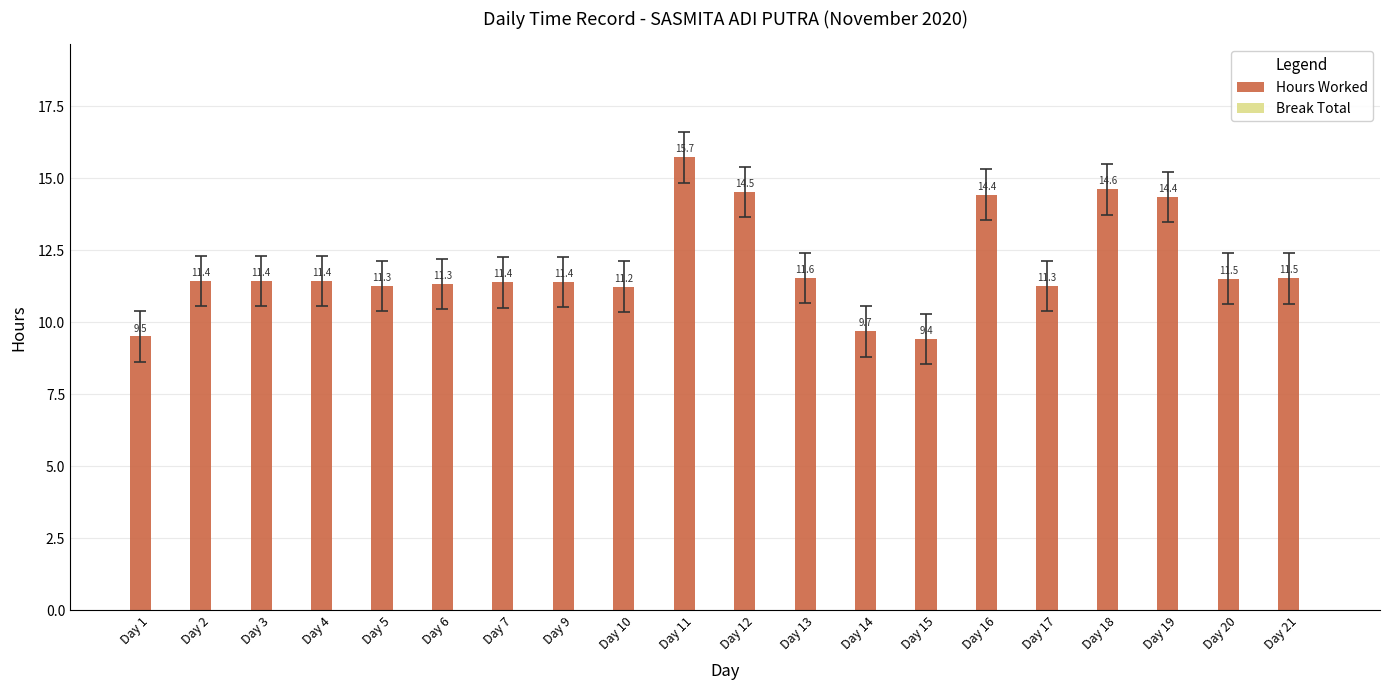

Reading left to right, what are all the values shown in this chart?

Day 1=9.5	Day 2=11.4	Day 3=11.4	Day 4=11.4	Day 5=11.3	Day 6=11.3	Day 7=11.4	Day 9=11.4	Day 10=11.2	Day 11=15.7	Day 12=14.5	Day 13=11.6	Day 14=9.7	Day 15=9.4	Day 16=14.4	Day 17=11.3	Day 18=14.6	Day 19=14.4	Day 20=11.5	Day 21=11.5